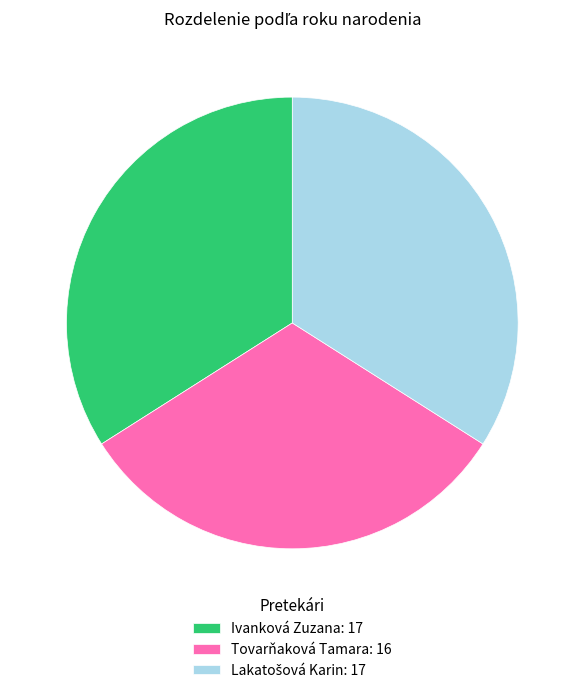

Does any single category account for the majority?

No